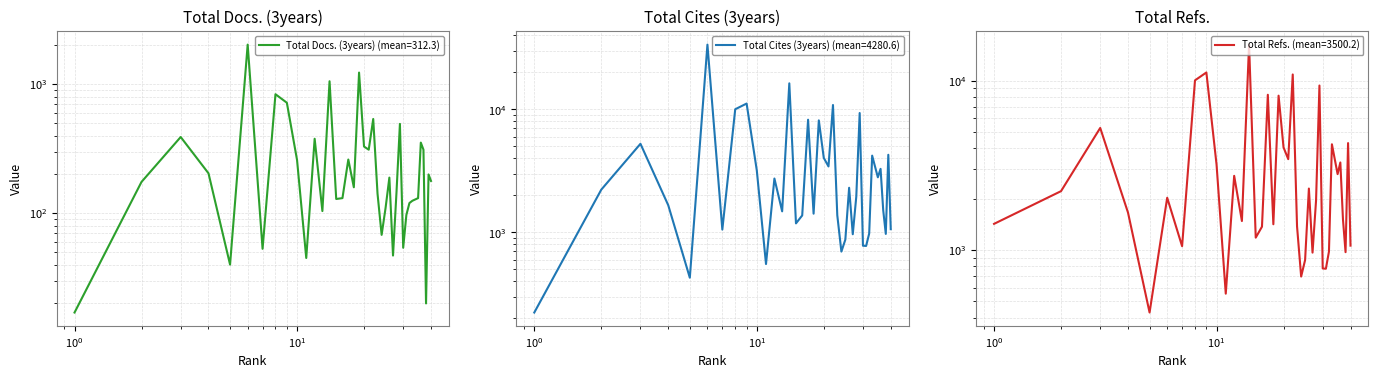

Does the chart have visible grid lines?

Yes